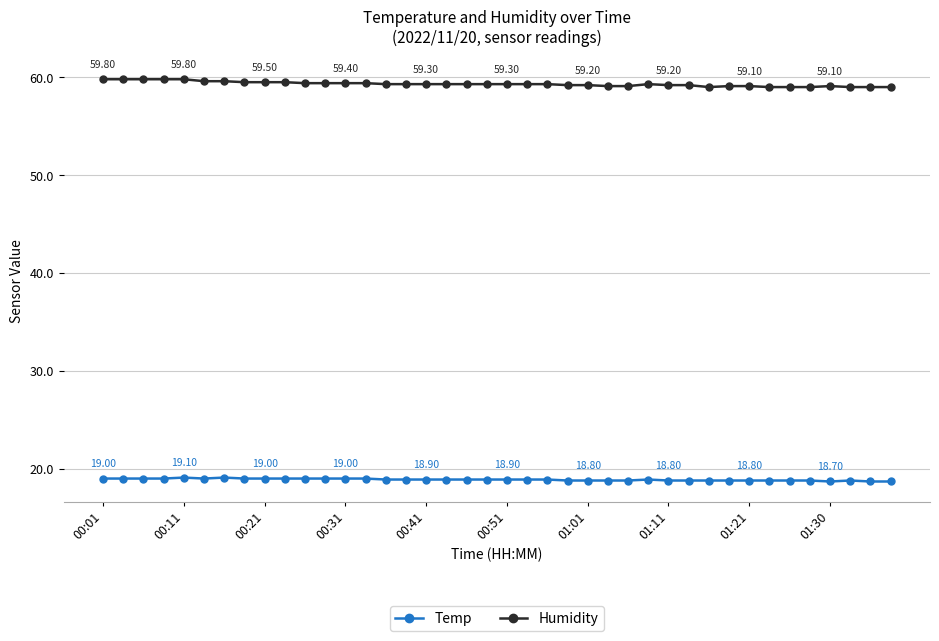

What is the average value of the Humidity series?

59.3